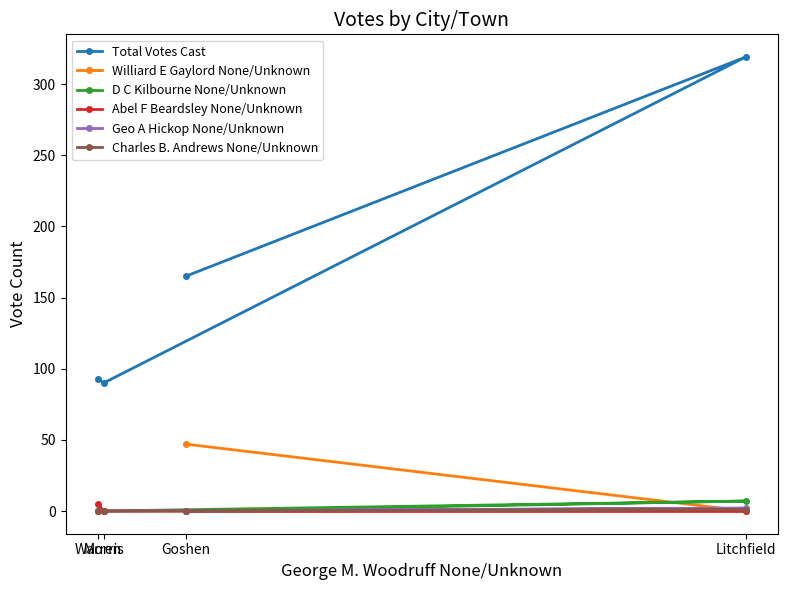

True or false: Total Votes Cast and Charles B. Andrews None/Unknown cross at least once.

False